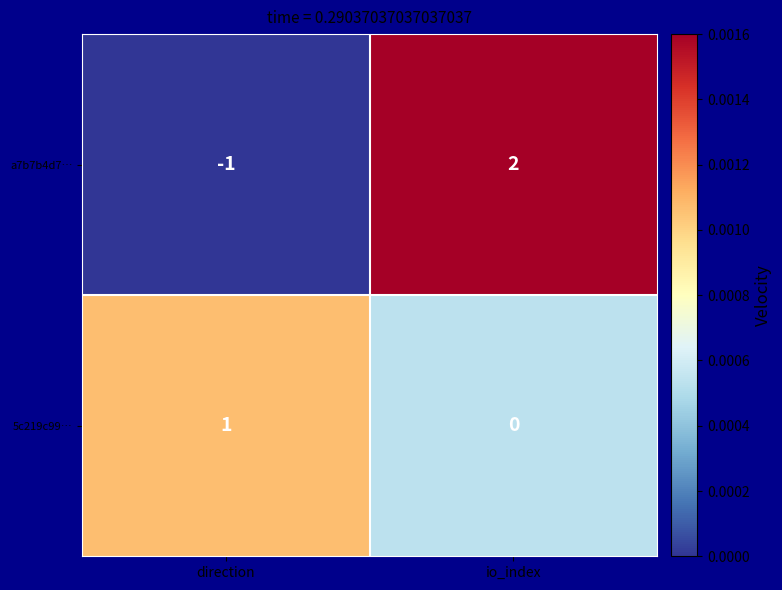

Is it true that a7b7b4d7… equals 0 at direction?

False